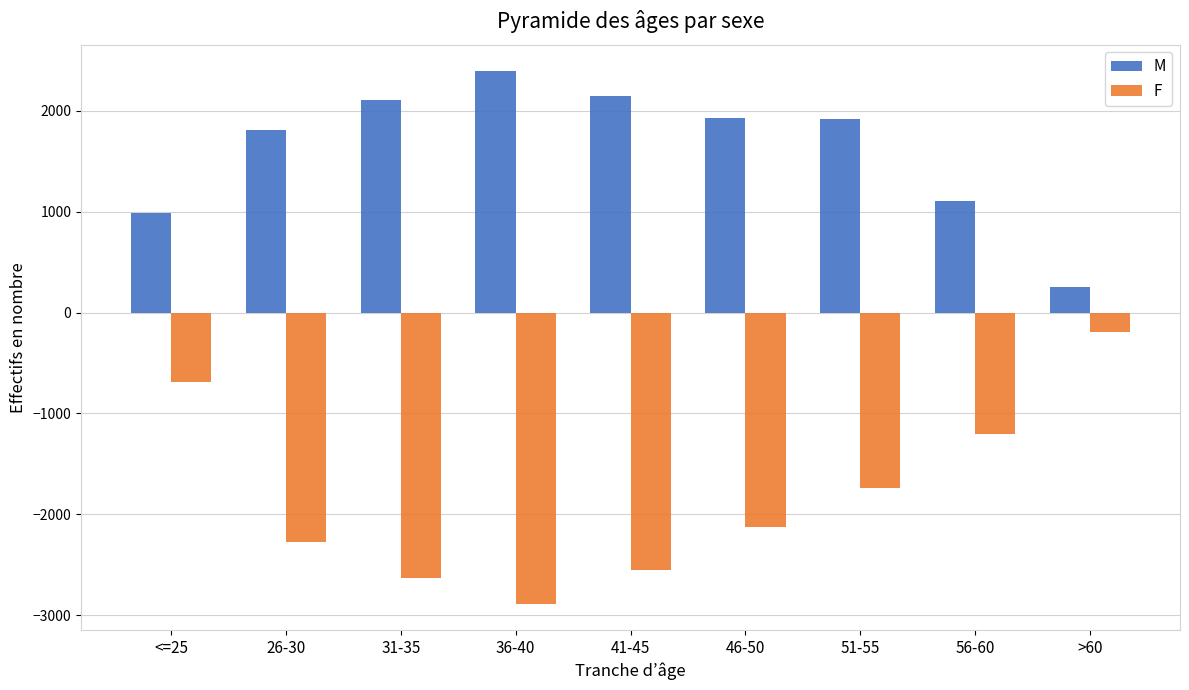

At >60, list the series in order from largest to smallest.

M, F